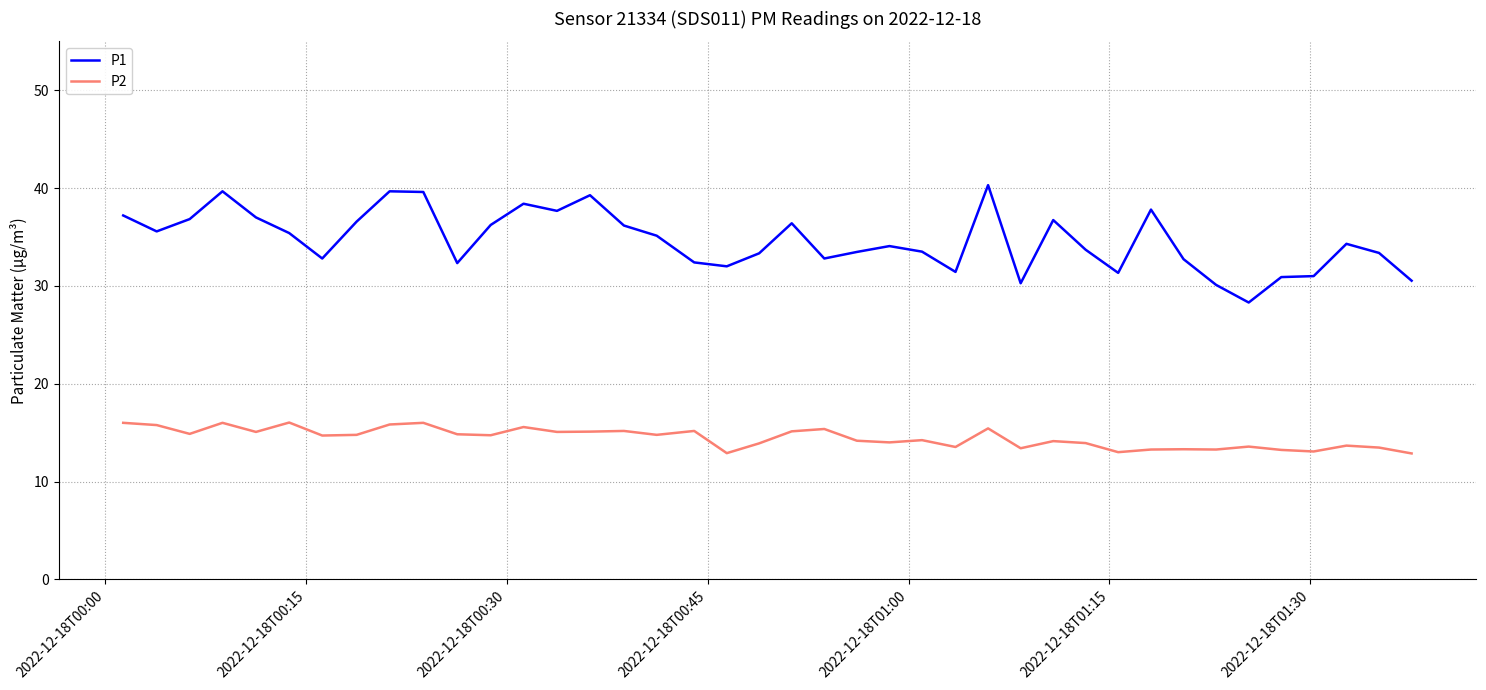

Which series has the largest total across all categories?

P1